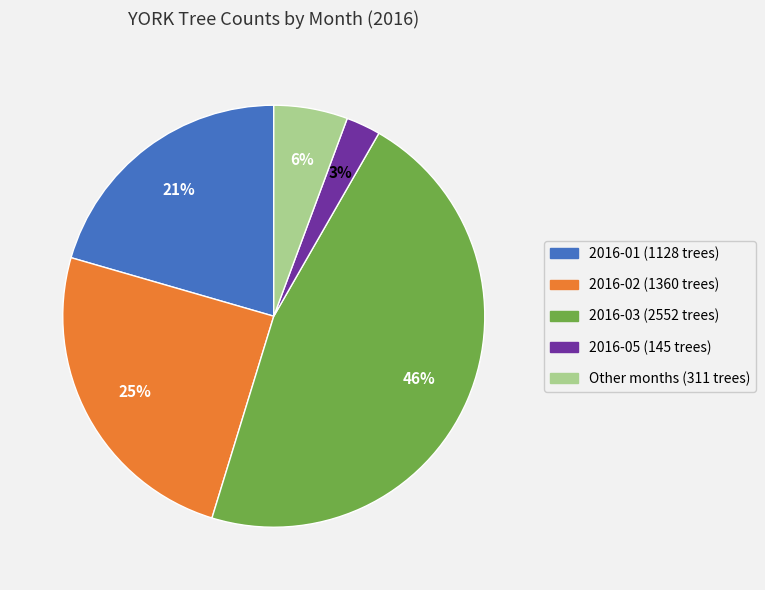

To the nearest percent, what is the average slice percentage?

20%